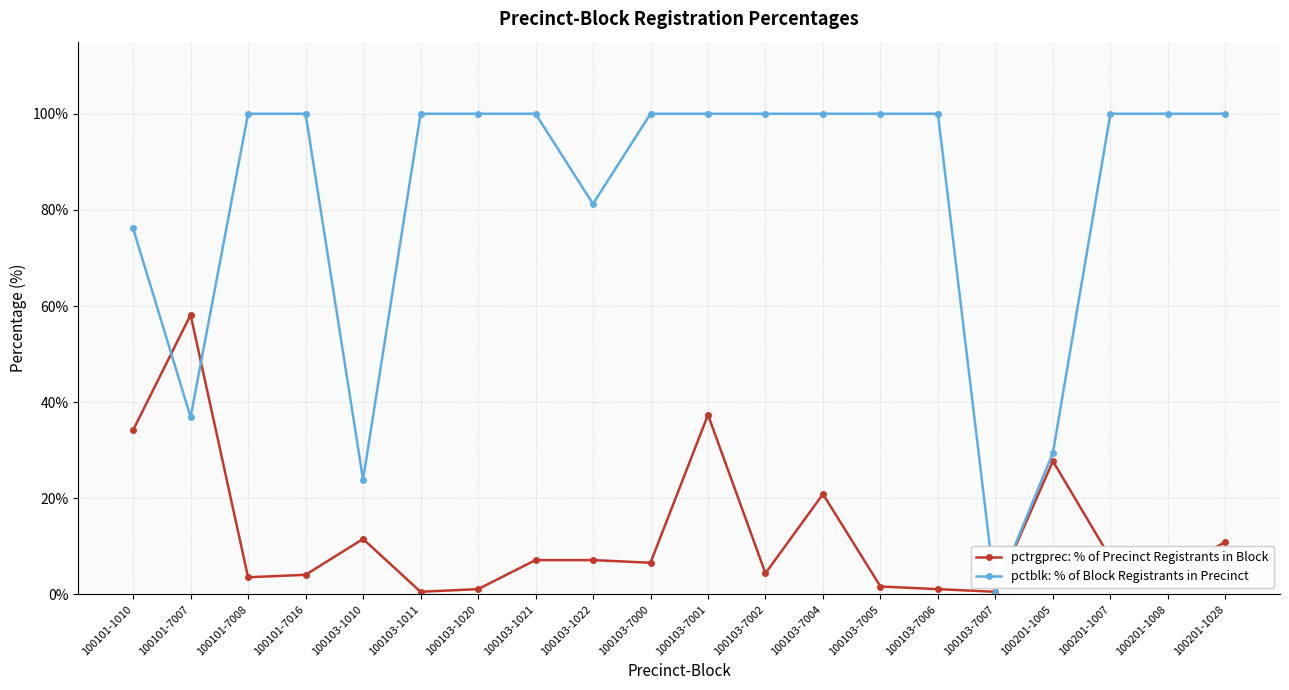

Which series has the widest spread of values?

pctblk: % of Block Registrants in Precinct